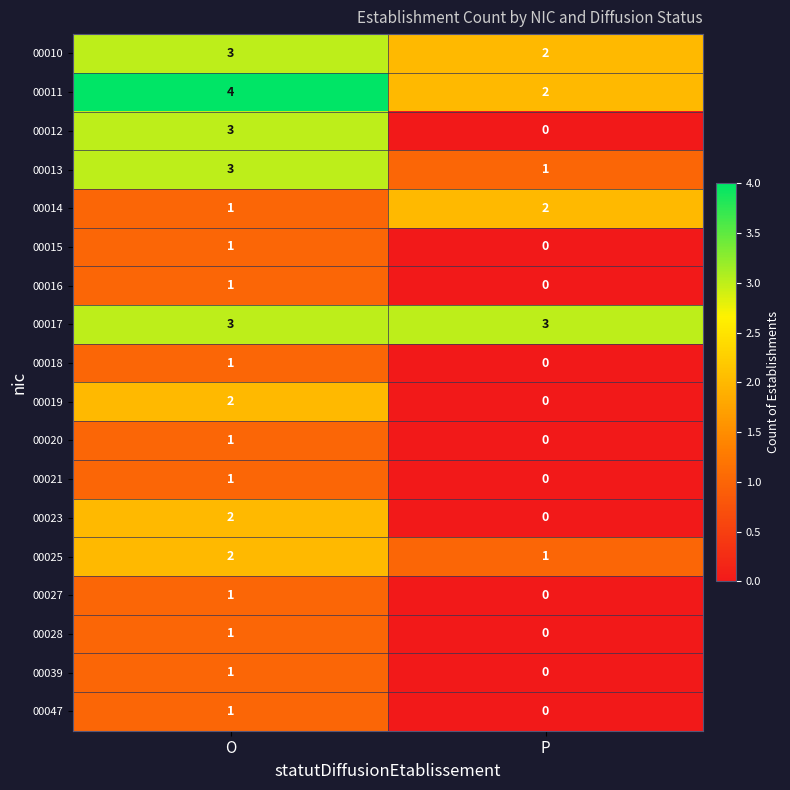

How many positive values does the 00047 series have?

1